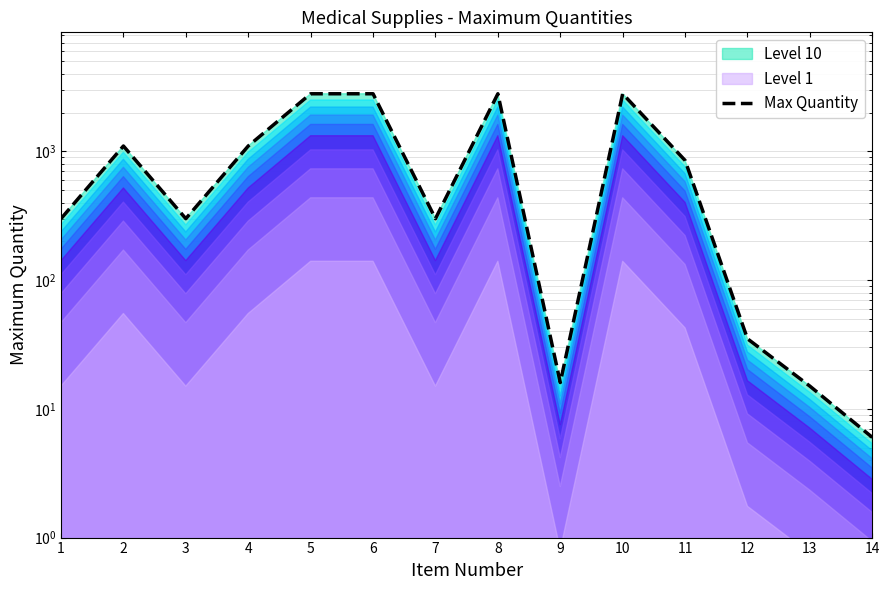

Rank the categories by value from highest to lowest.

5, 6, 8, 10, 2, 4, 11, 1, 3, 7, 12, 9, 13, 14